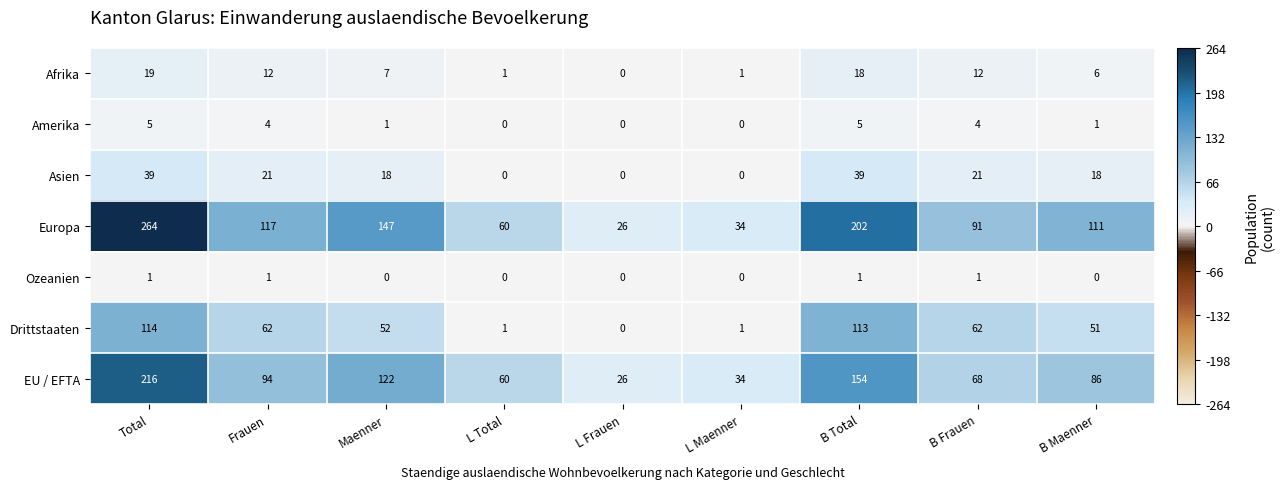

Which series has the largest range (max minus min)?

Europa